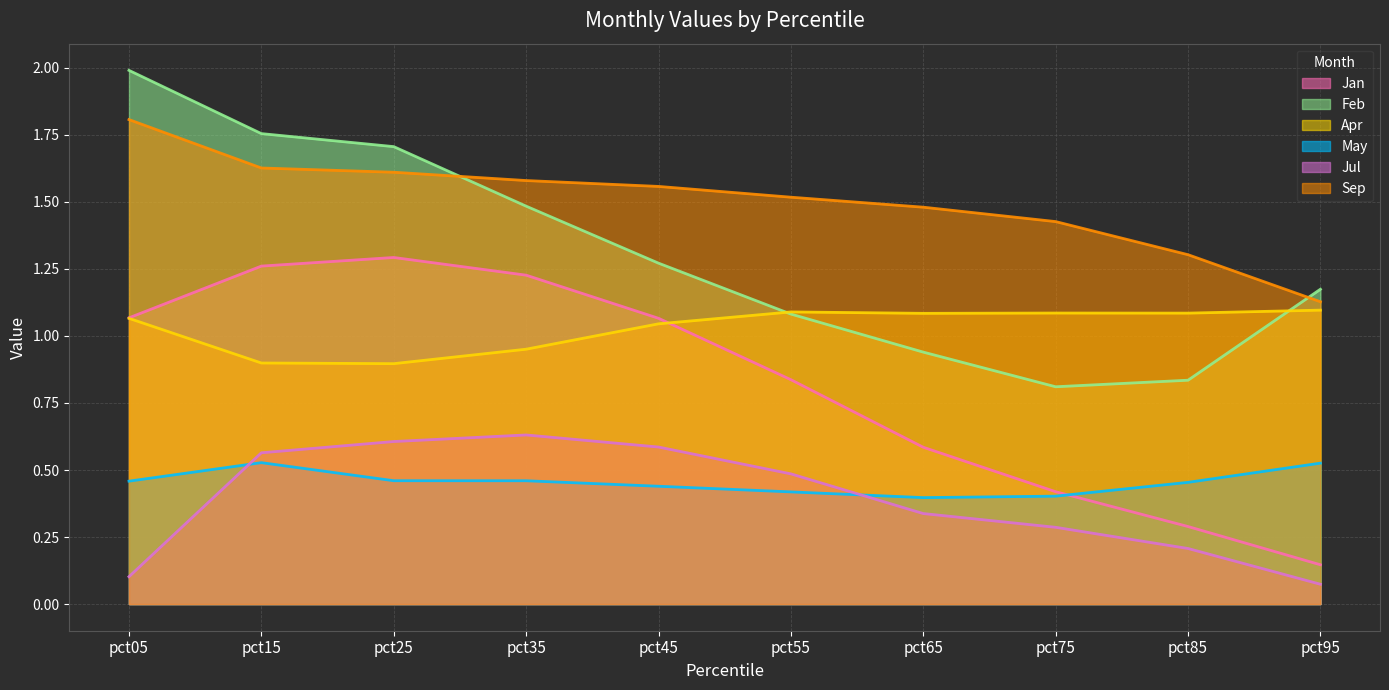

What is the lowest value of the Sep series?

1.1